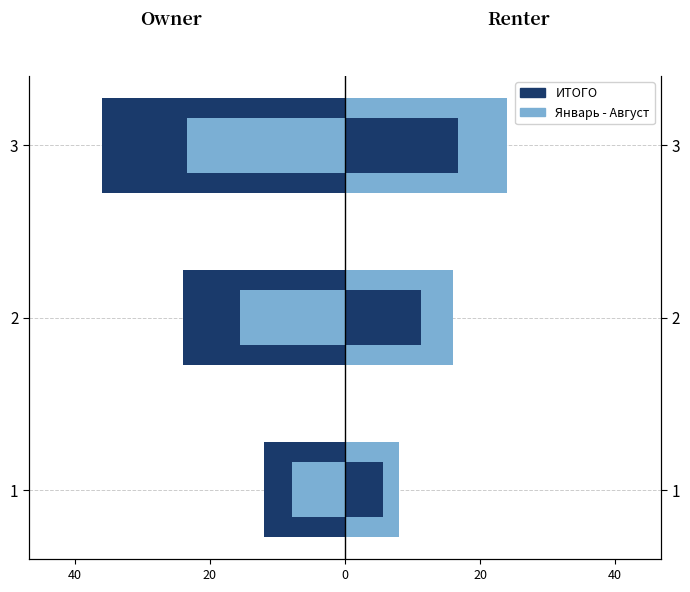

What is the value of the ИТОГО bar at the 1st from the left?

-12